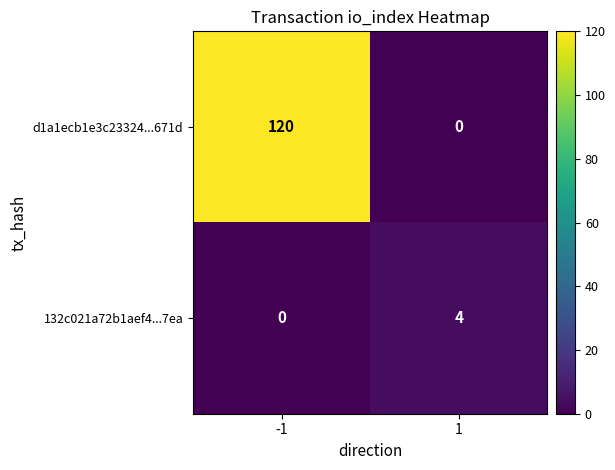

Reading left to right, transcribe all the data shown in this chart.

d1a1ecb1e3c23324...671d: 120	0
132c021a72b1aef4...7ea: 0	4